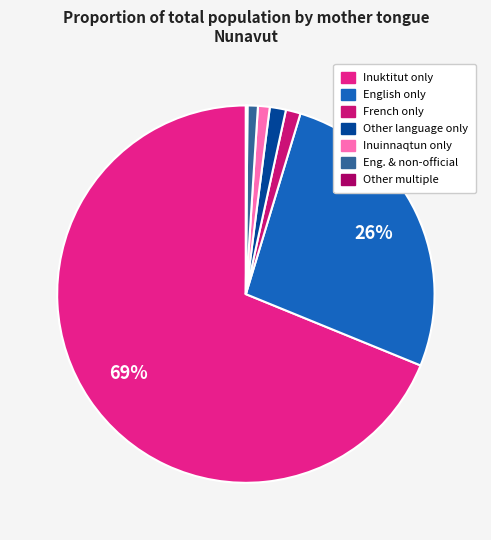

How many segments does this pie chart have?

7